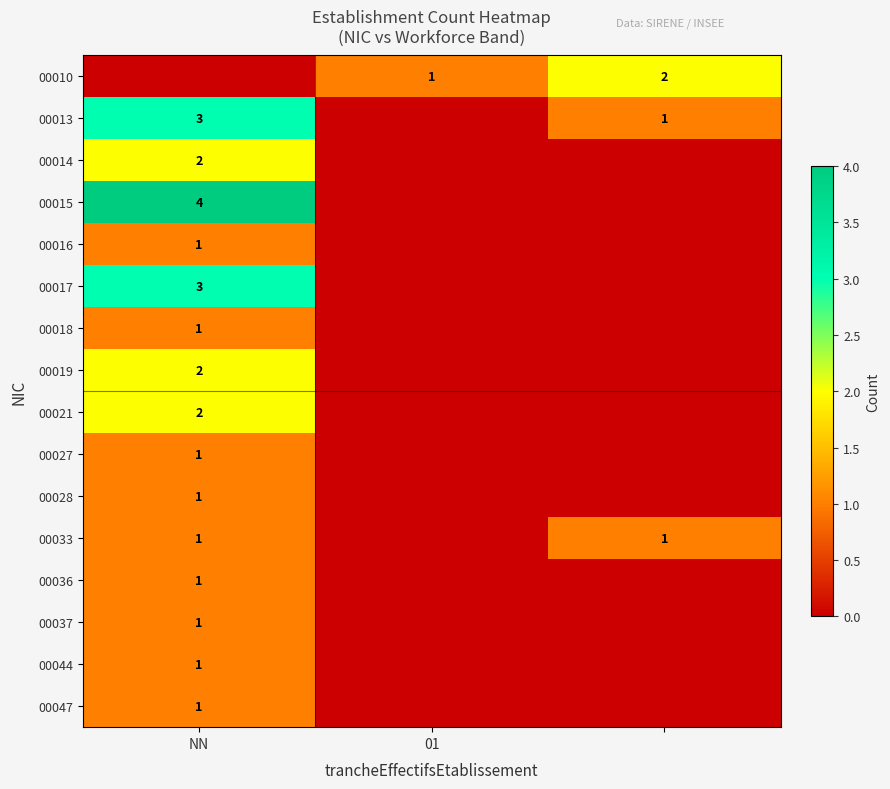

Between 2 and NN, which is larger?

2